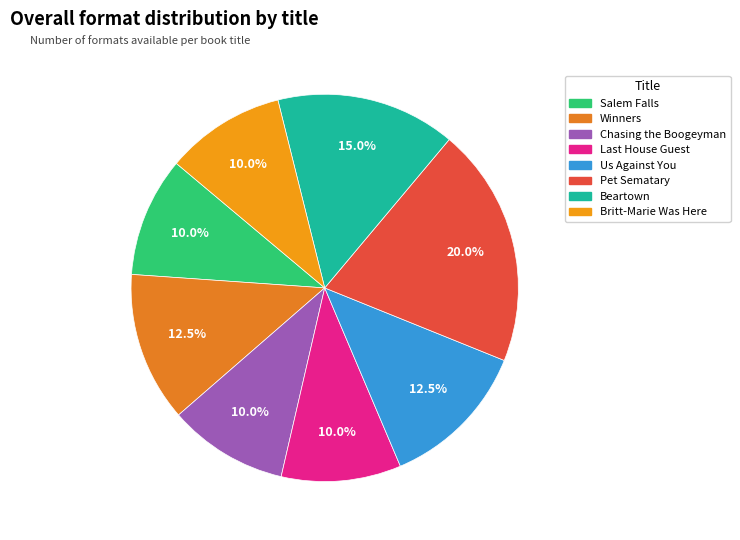

Which category has the biggest portion of the pie?

Pet Sematary